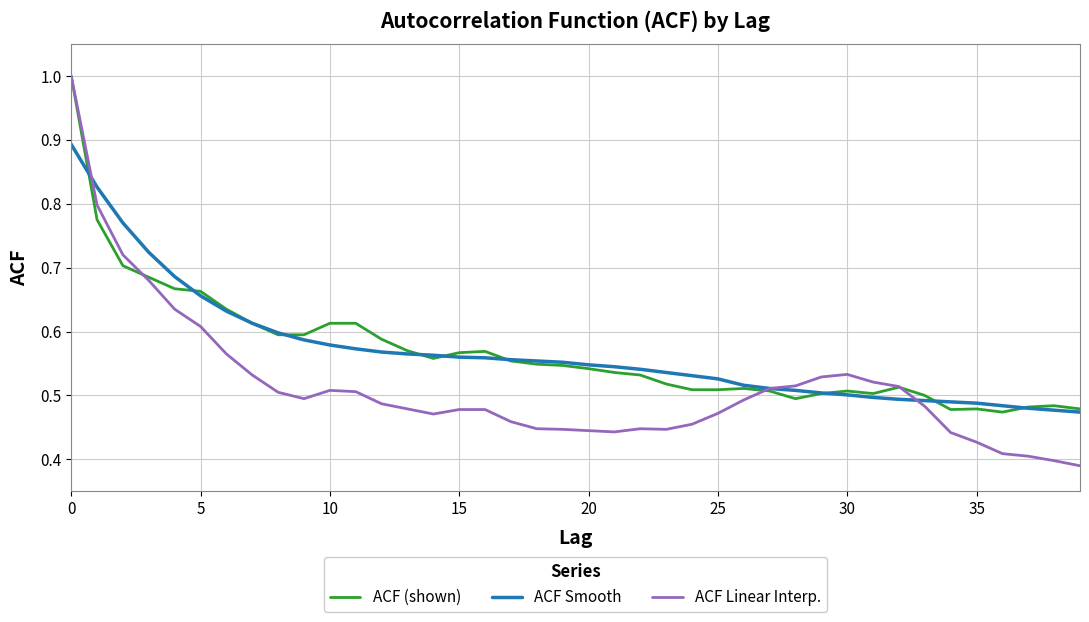

What is the maximum value shown in the chart?

1.0